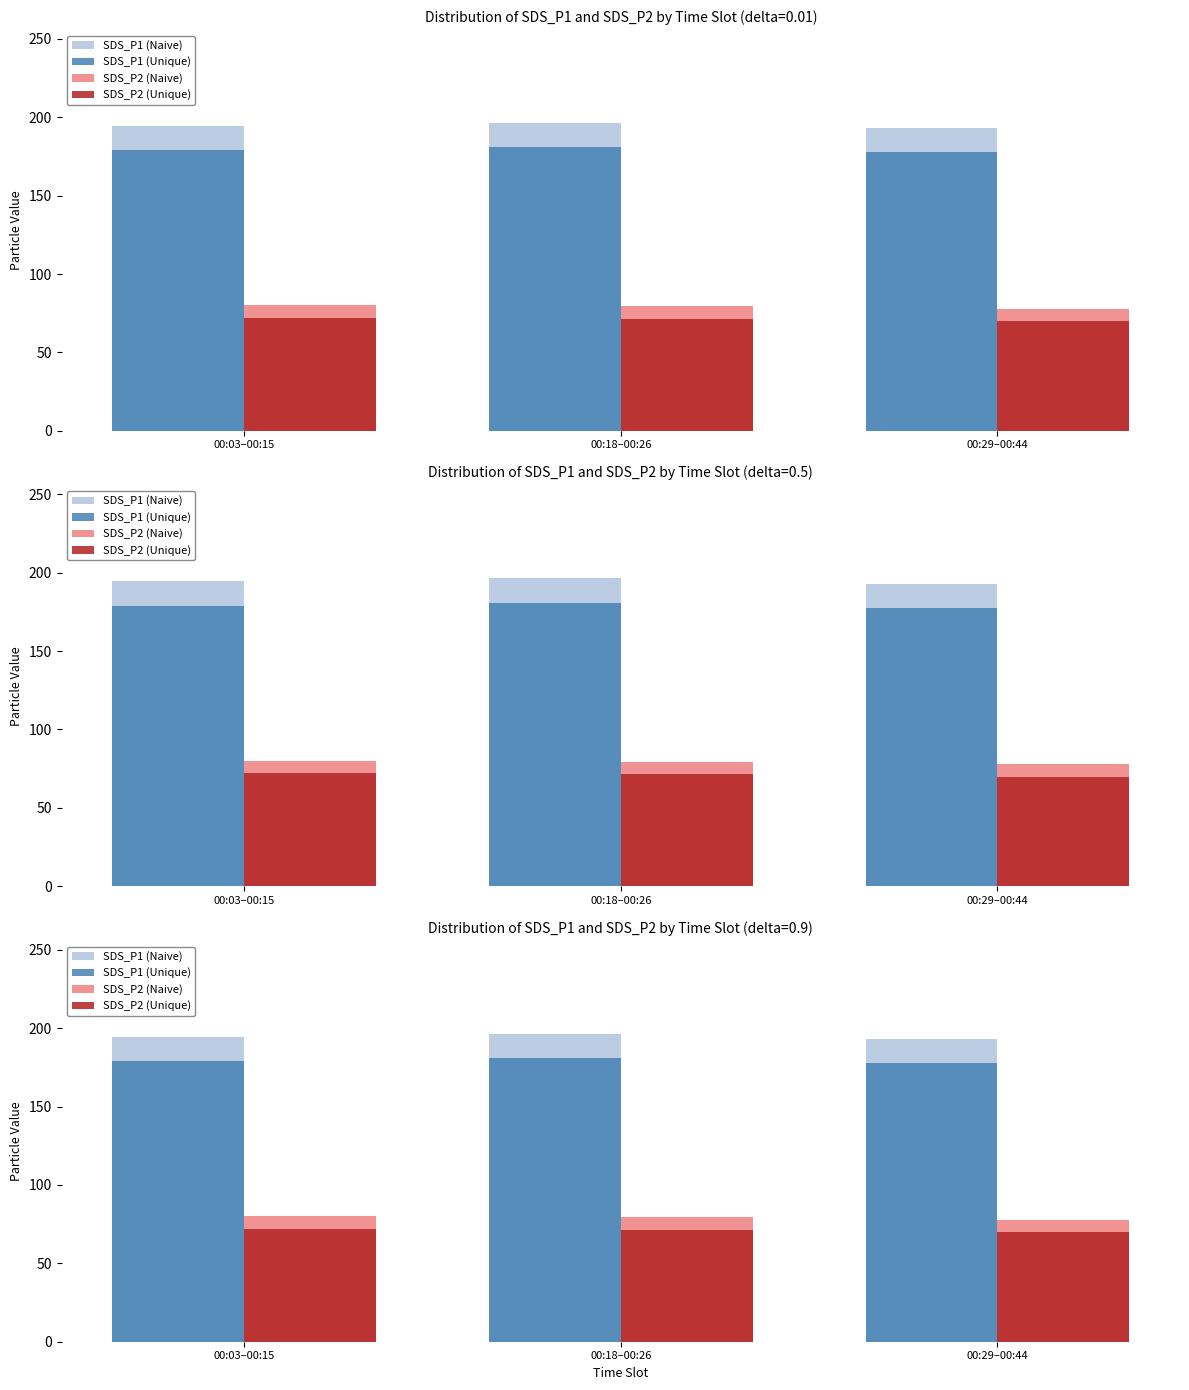

Which series has the largest total across all categories?

SDS_P1 (Naive)